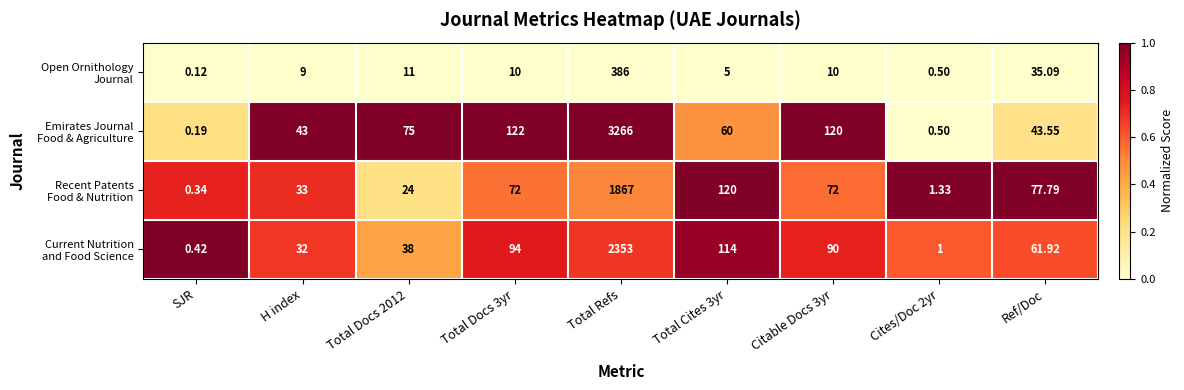

At which category is the sum across all series the highest?

Total Refs